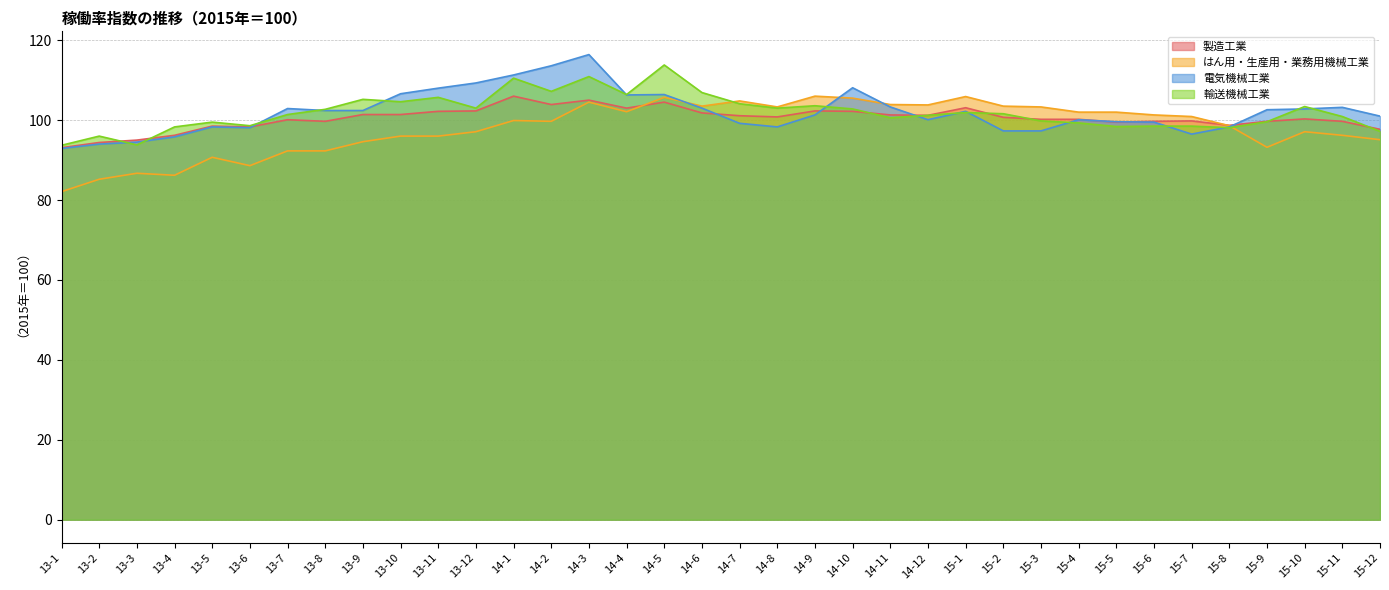

What is the greatest value displayed?

116.4